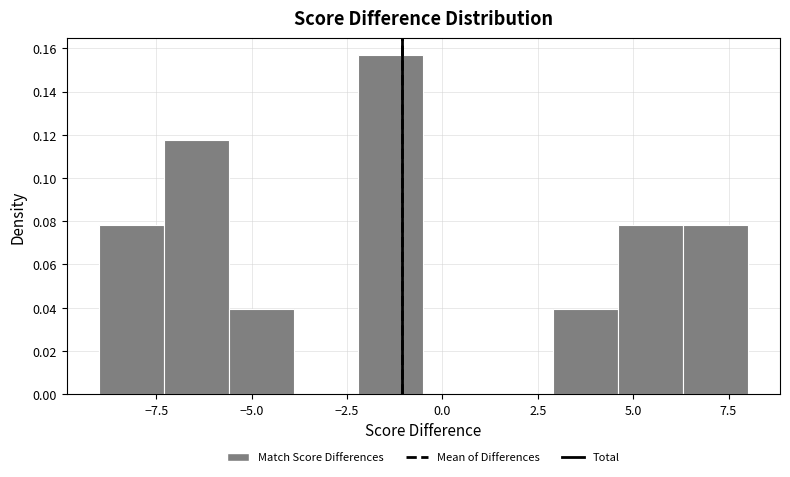

Around what value on the x-axis is the tallest bar? Give the approximate position of its centre, as read against the axis.

-1.5